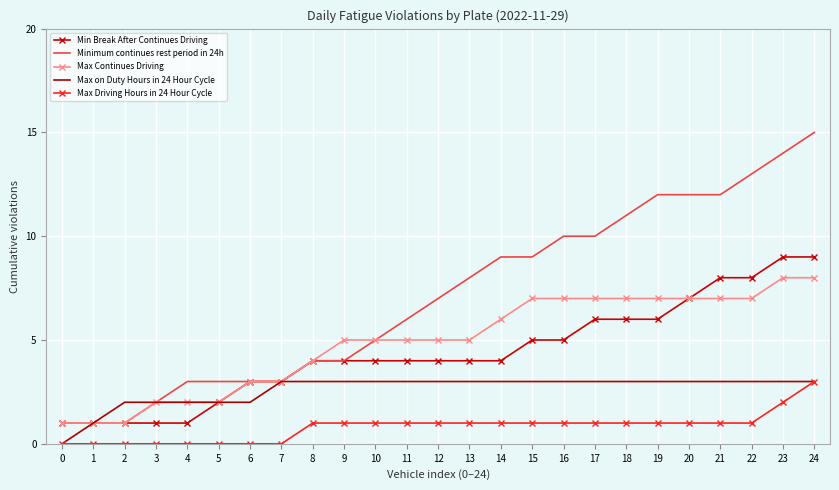

True or false: Max on Duty Hours in 24 Hour Cycle has a value of -1 at 0.

False